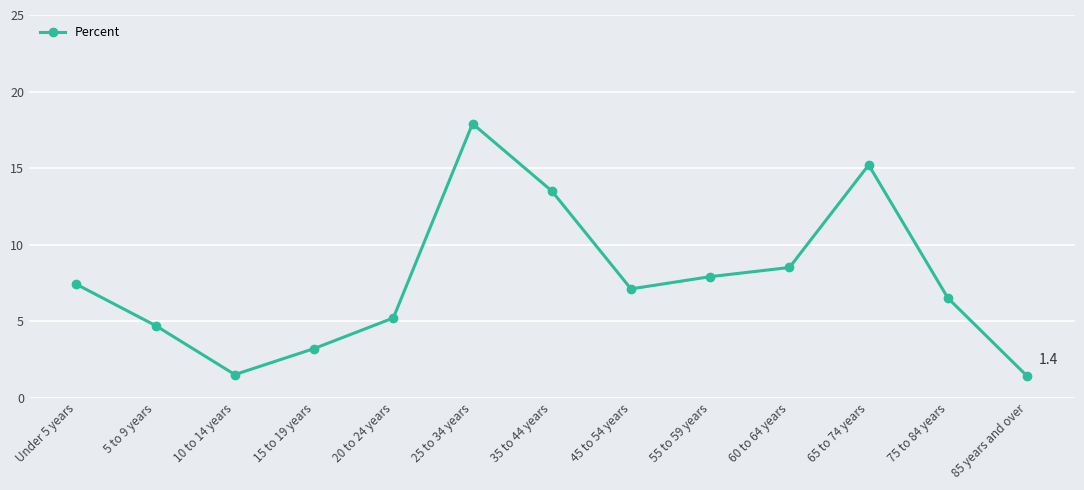

How many series are shown in this chart?

1